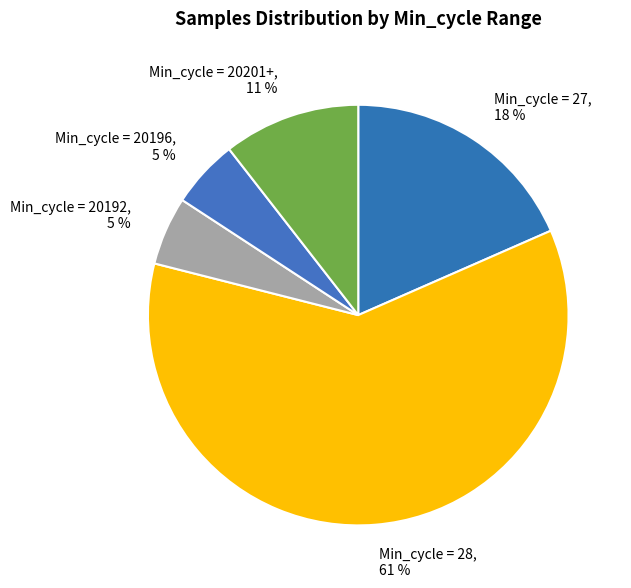

Is there any slice that represents more than half of the pie?

Yes